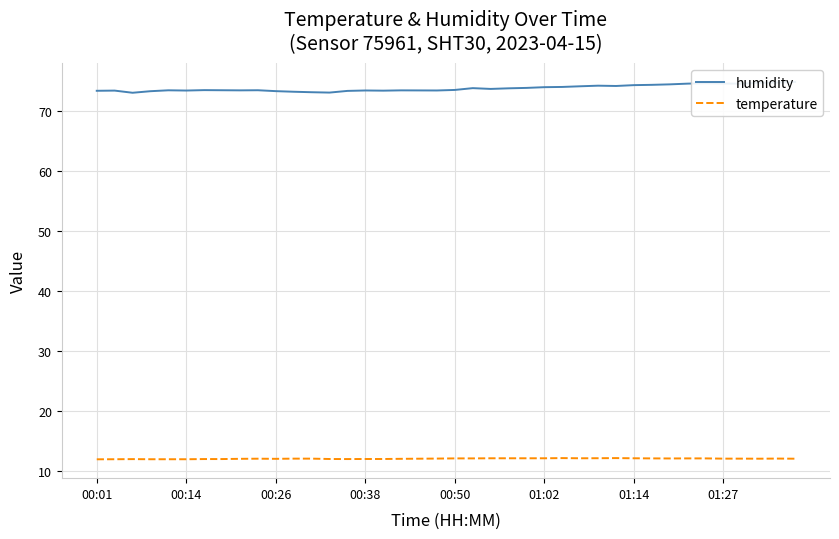

Is it true that temperature equals 2.6 at 01:14?

False